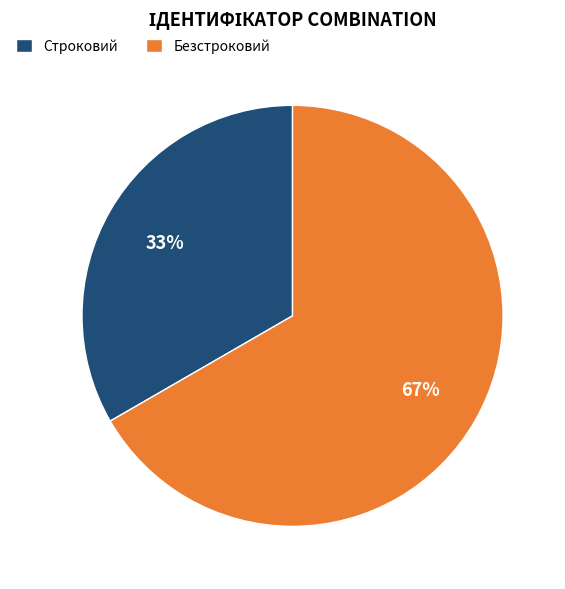

To the nearest percent, what portion does Безстроковий represent?

67%